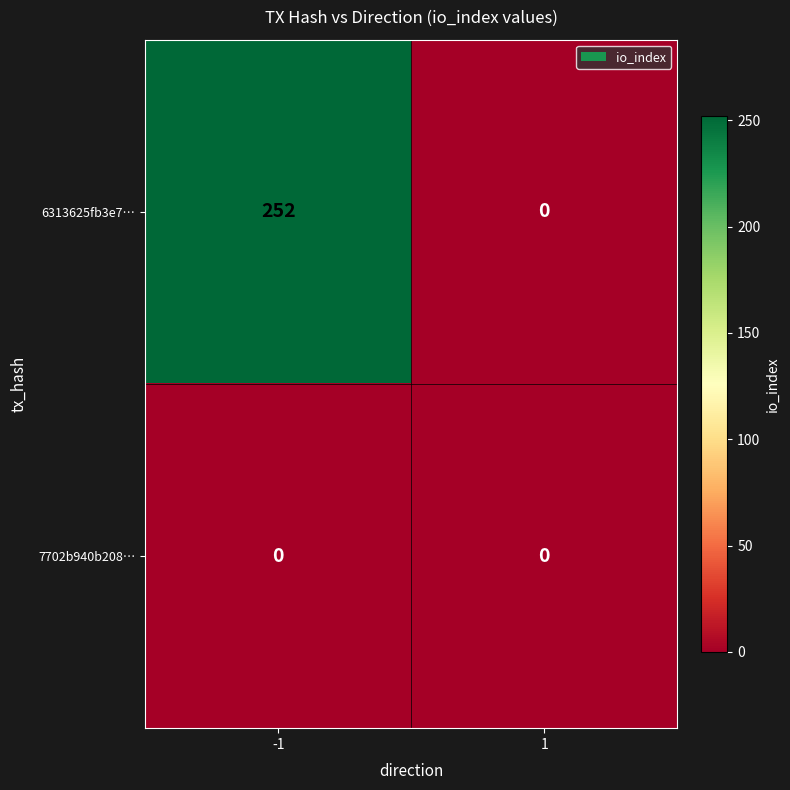

Reading left to right, extract all data points from this chart.

6313625fb3e7…: -1=252	1=0
7702b940b208…: -1=0	1=0